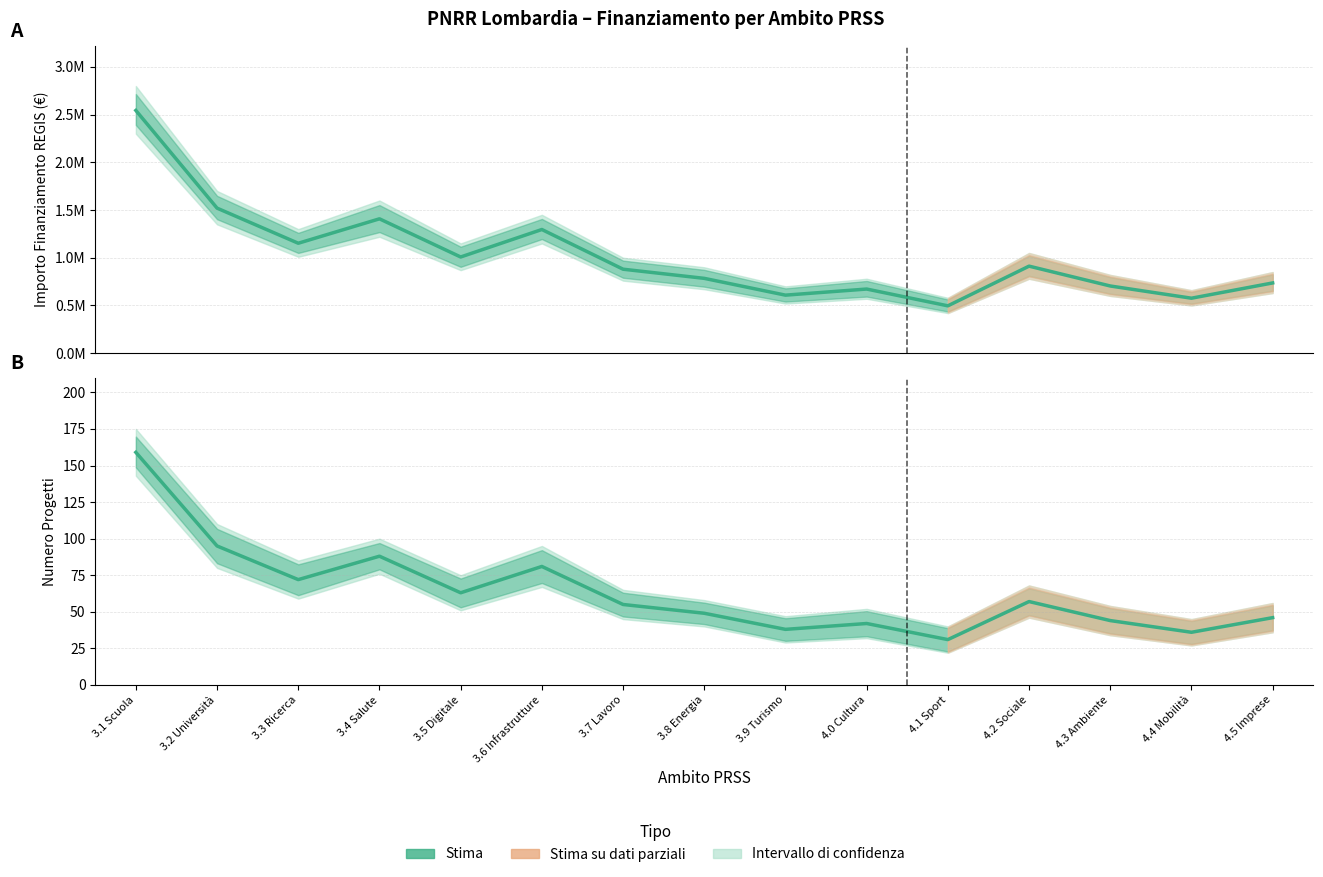

At which label does Importo REGIS (Stima) reach its peak?

3.1 Scuola